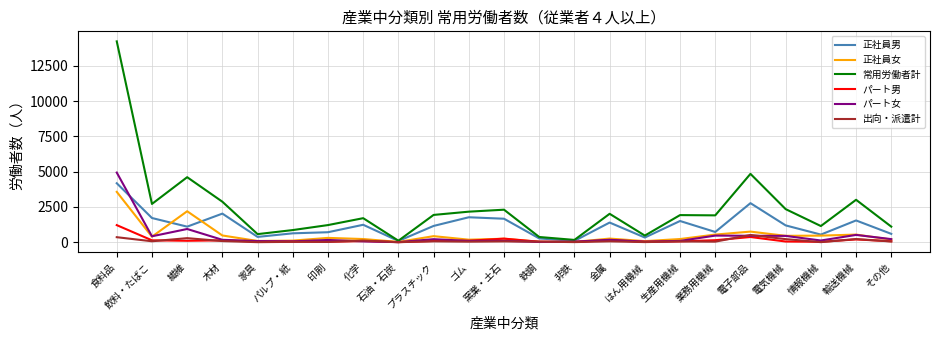

What is the highest value of the 正社員男 series?

4179